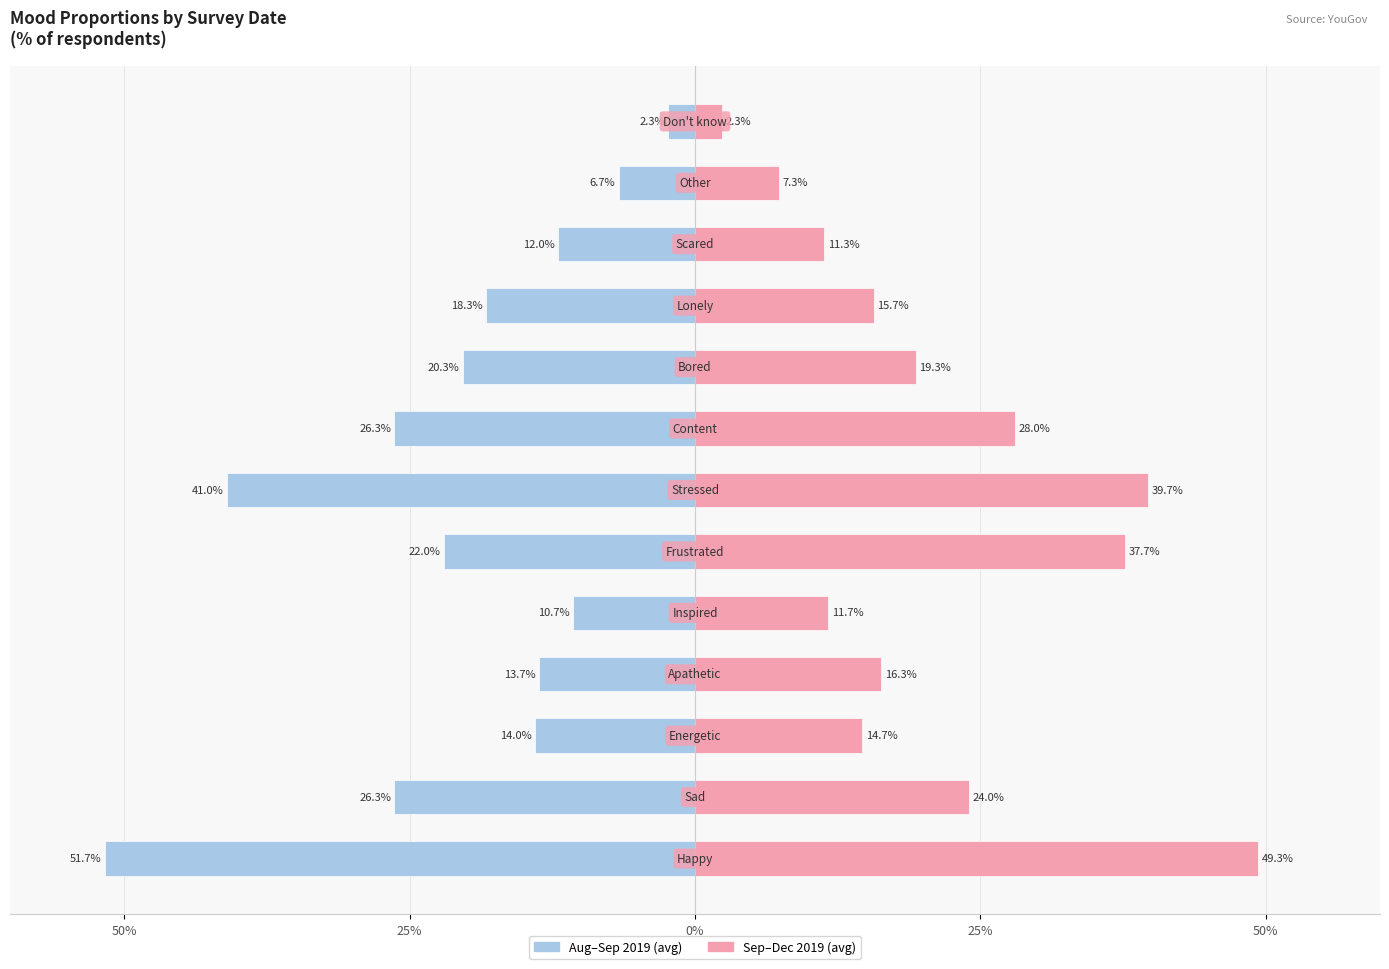

True or false: 2019-09-26 to 2019-12-04 (avg) has a value of 7.6 at 7.

False